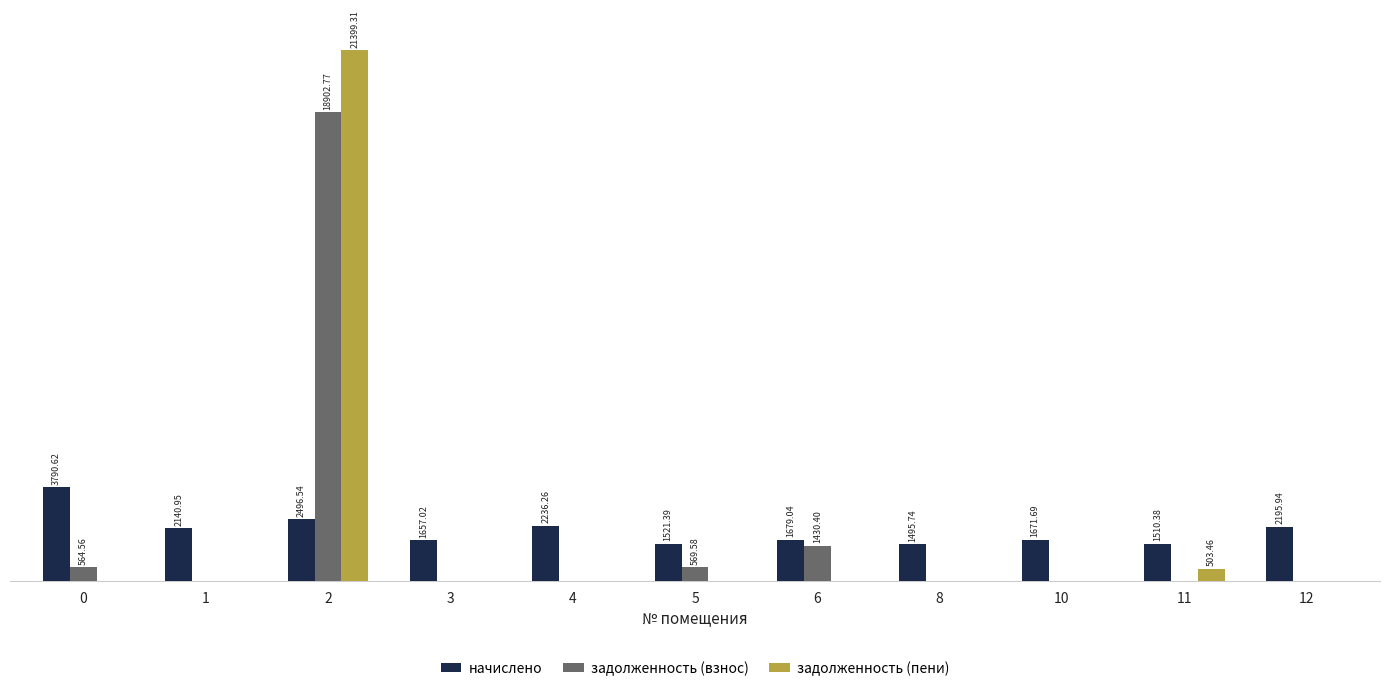

Which series changed the most between 1 and 6?

задолженность (взнос)